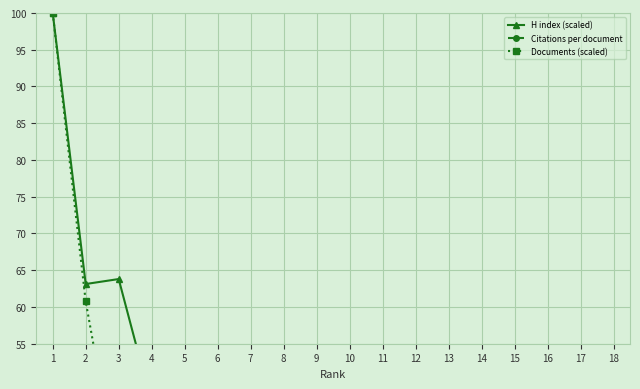

Rank the series by their maximum value, from highest to lowest.

H index (scaled), Documents (scaled), Citations per document